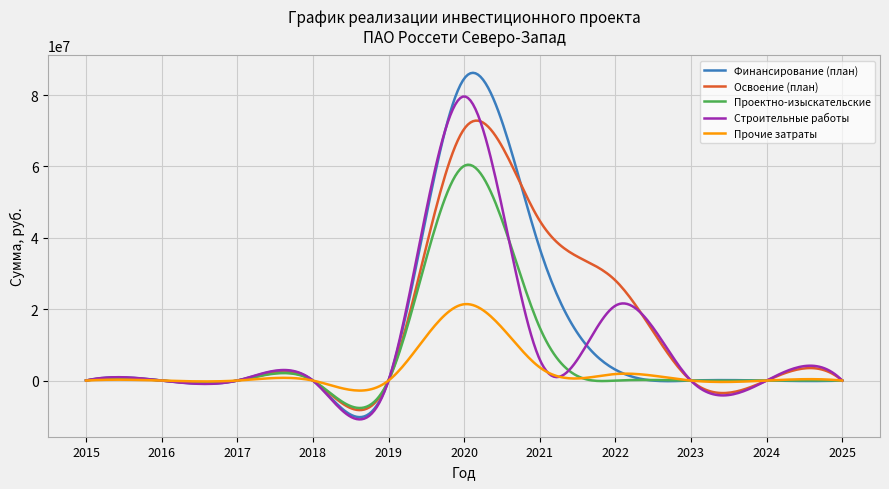

Which series has the largest range (max minus min)?

Финансирование (план)